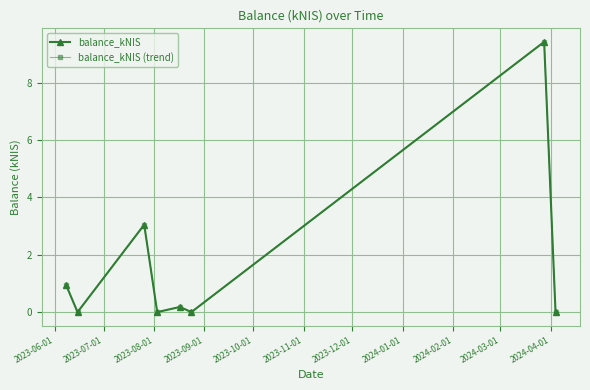

Is this an area chart (filled region under the line)?

No